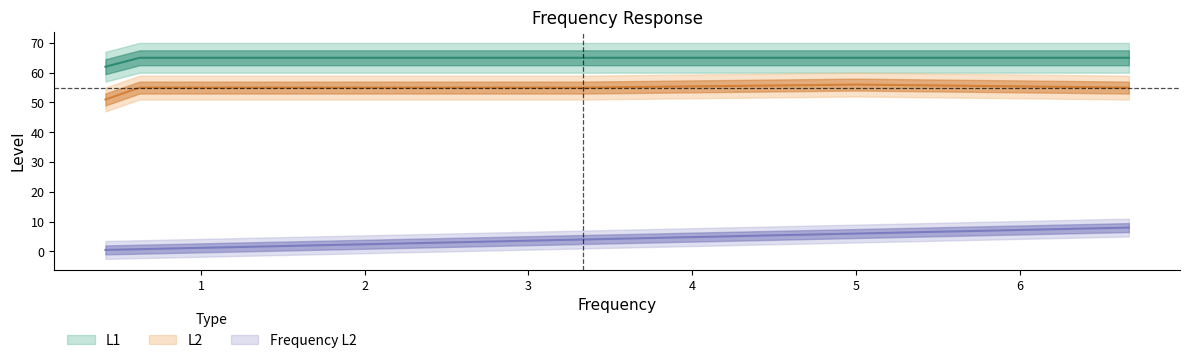

What is the minimum value shown in the chart?

0.5